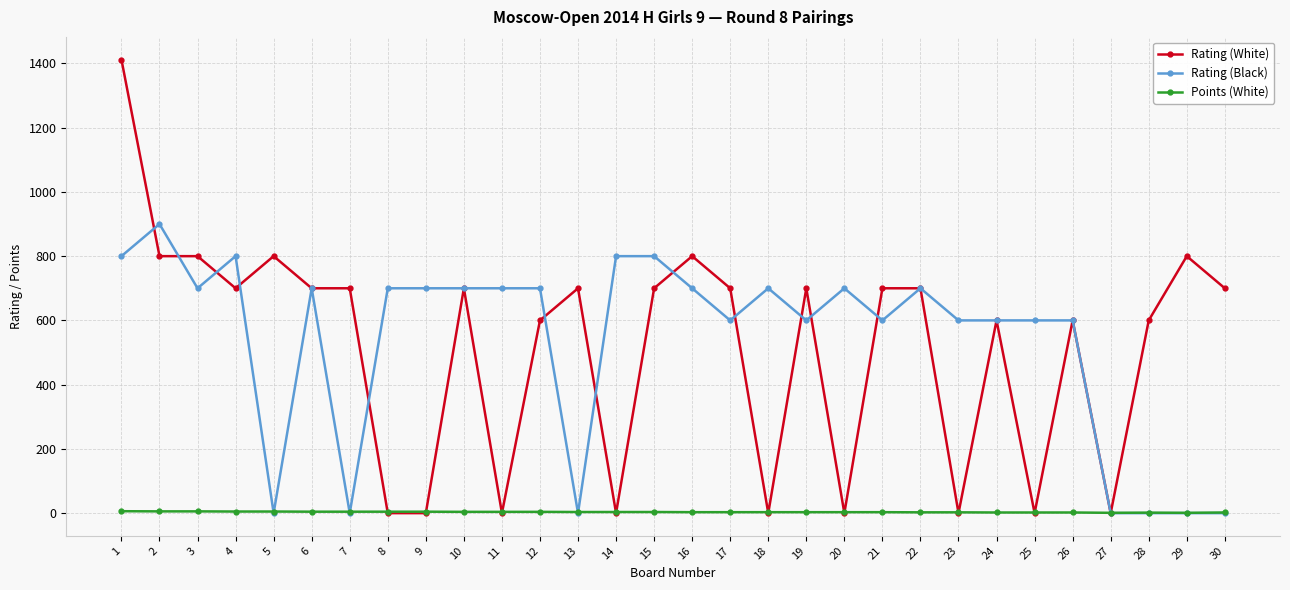

What is the difference between the maximum and minimum values in the Points (White) series?

5.0